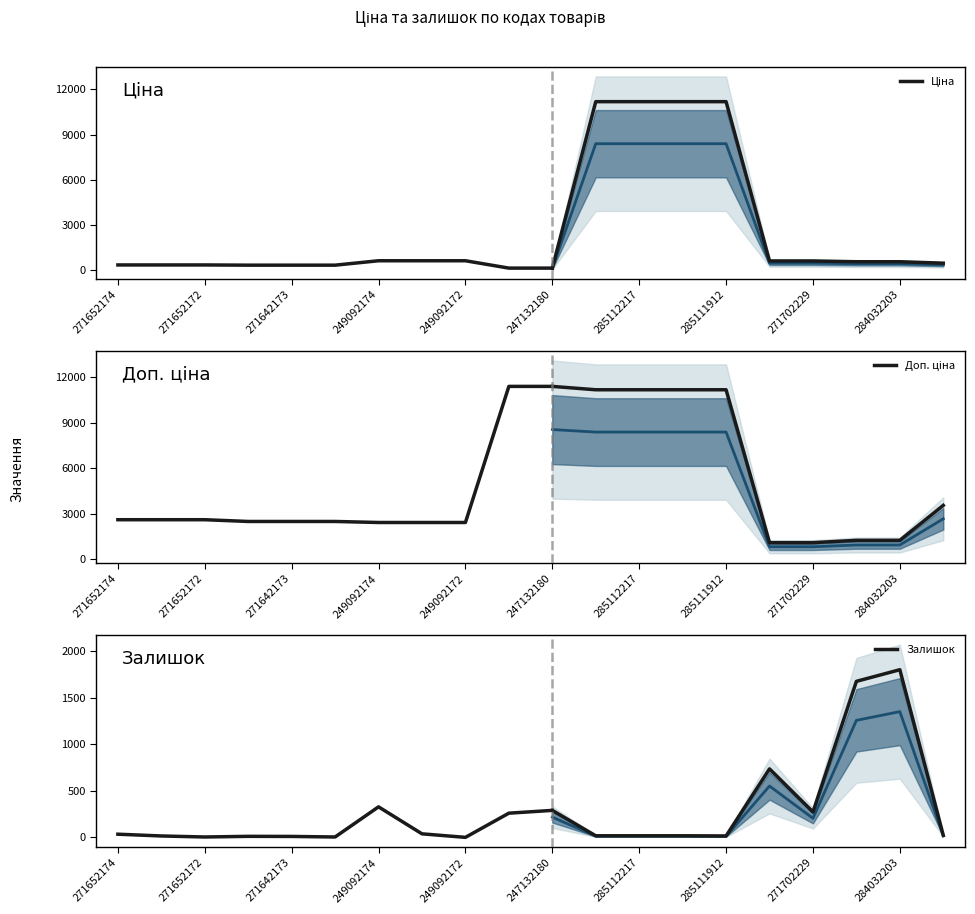

Which series has the widest spread of values?

Доп. ціна